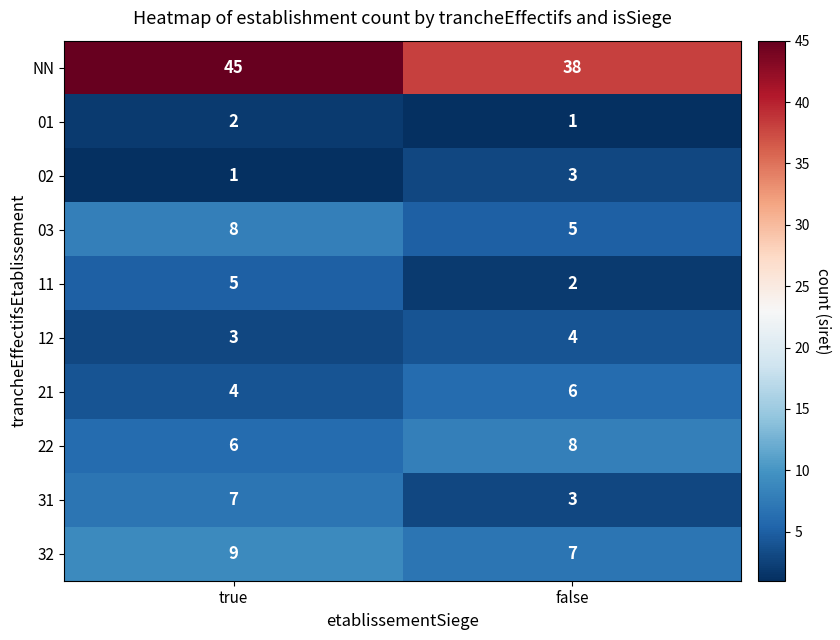

Reading left to right, list all the values displayed in this chart.

NN: 45	38
01: 2	1
02: 1	3
03: 8	5
11: 5	2
12: 3	4
21: 4	6
22: 6	8
31: 7	3
32: 9	7